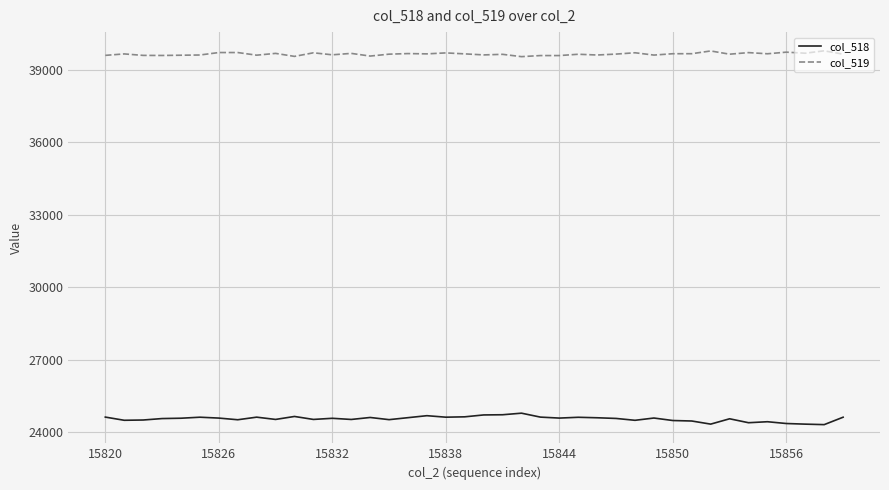

What is the difference between the maximum and minimum values in the col_518 series?

474